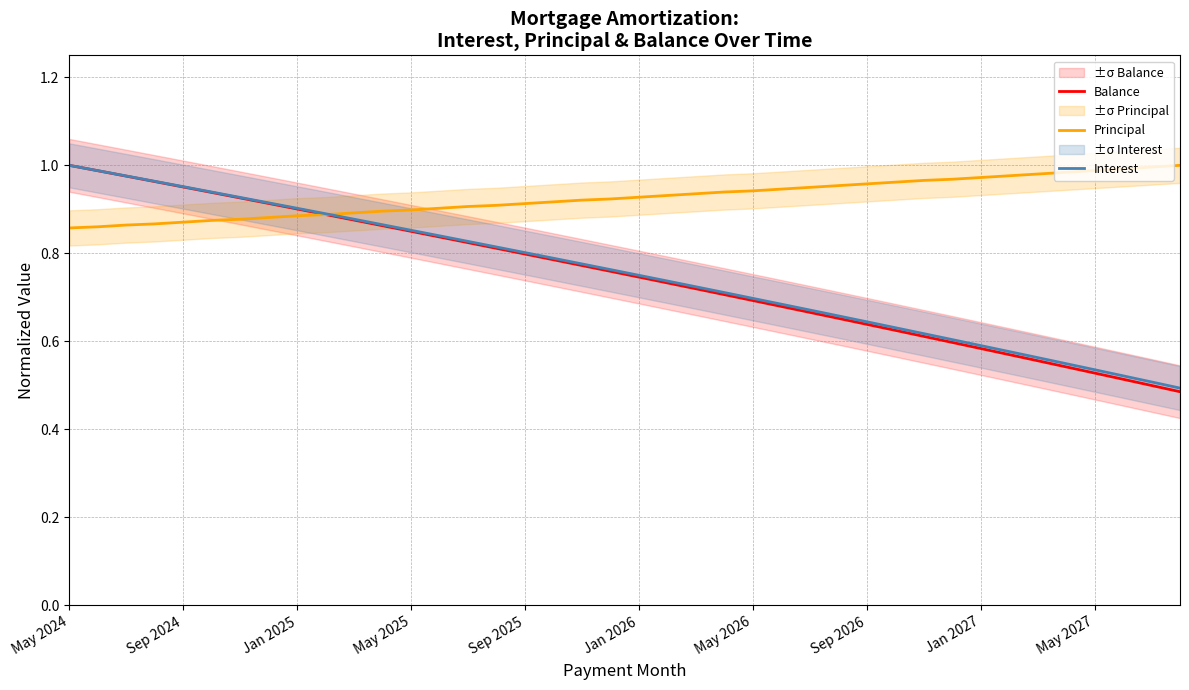

At 37, list the series in order from largest to smallest.

Principal, Interest, Balance